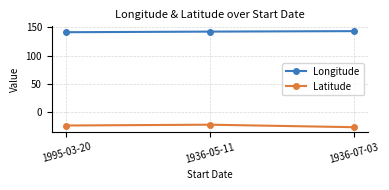

Is the value of Latitude at 1936-05-11 greater than the value of Longitude at 1936-05-11?

No